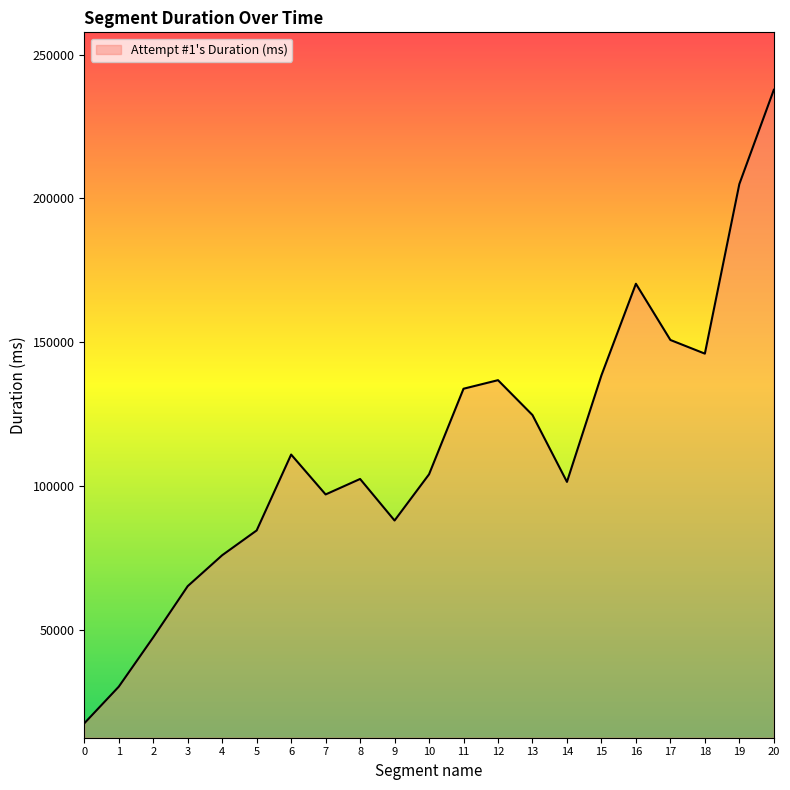

What value does the data have at 7, to the nearest 10?

96980